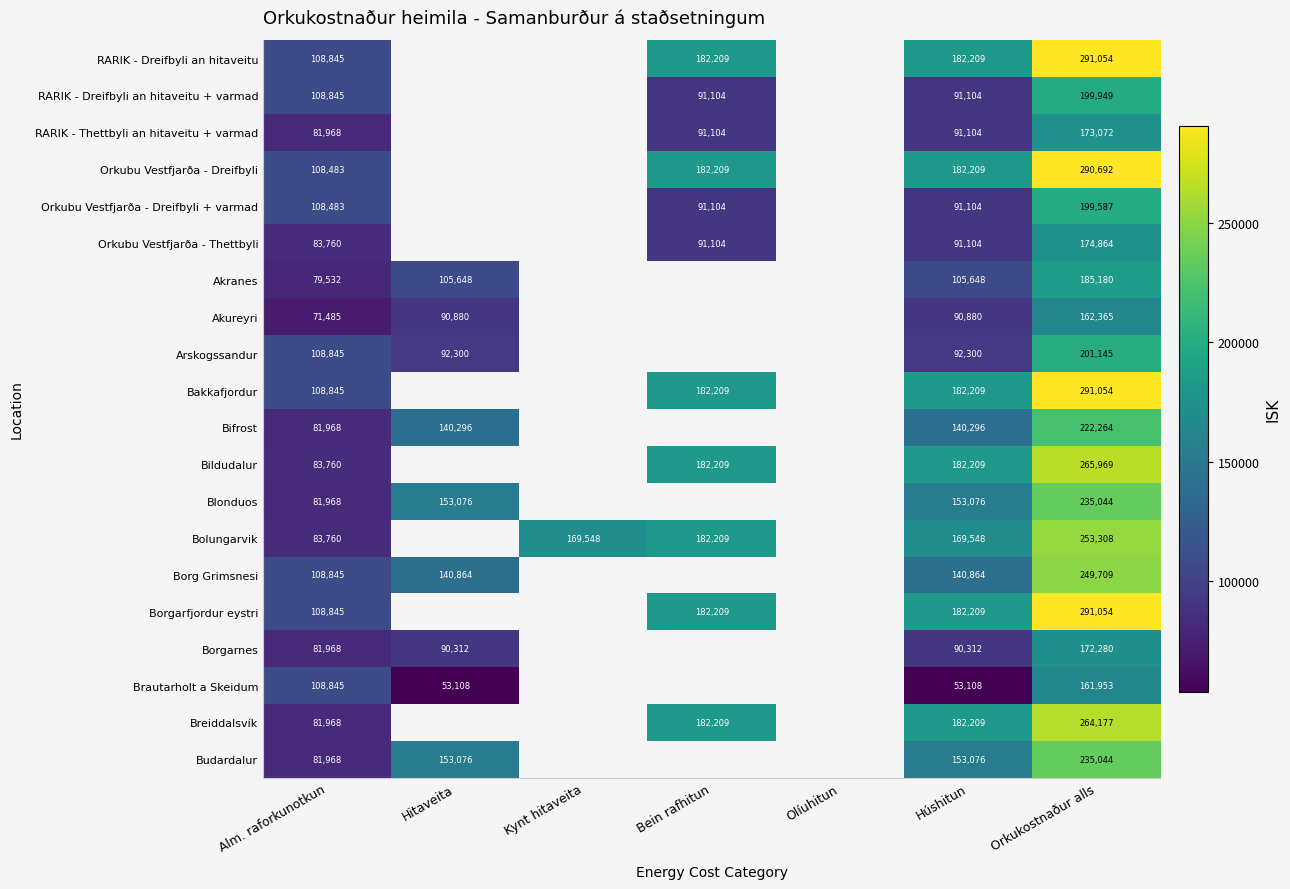

Is it true that RARIK - Dreifbyli an hitaveitu equals 108845 at Alm. raforkunotkun?

True